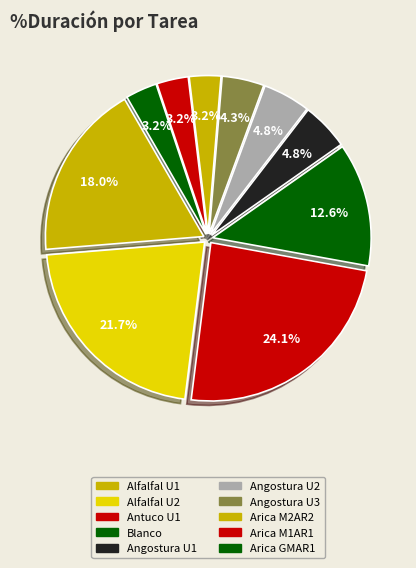

True or false: Arica M1AR1 accounts for 11% of the total.

False